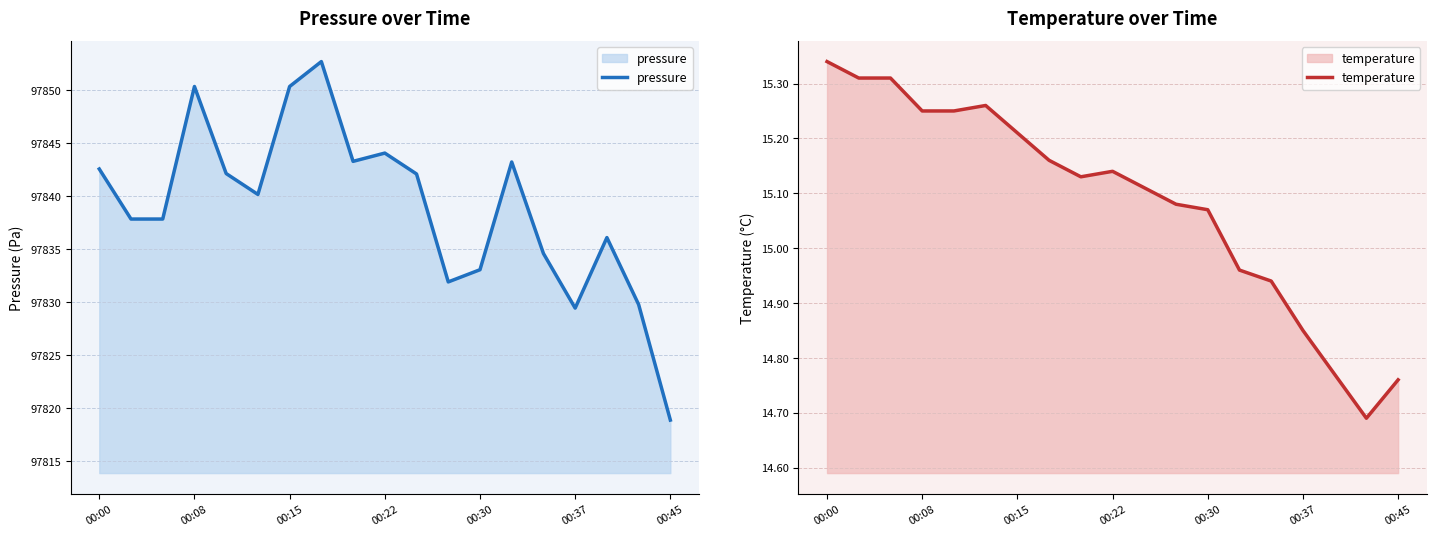

What is the minimum value for pressure?

97818.9